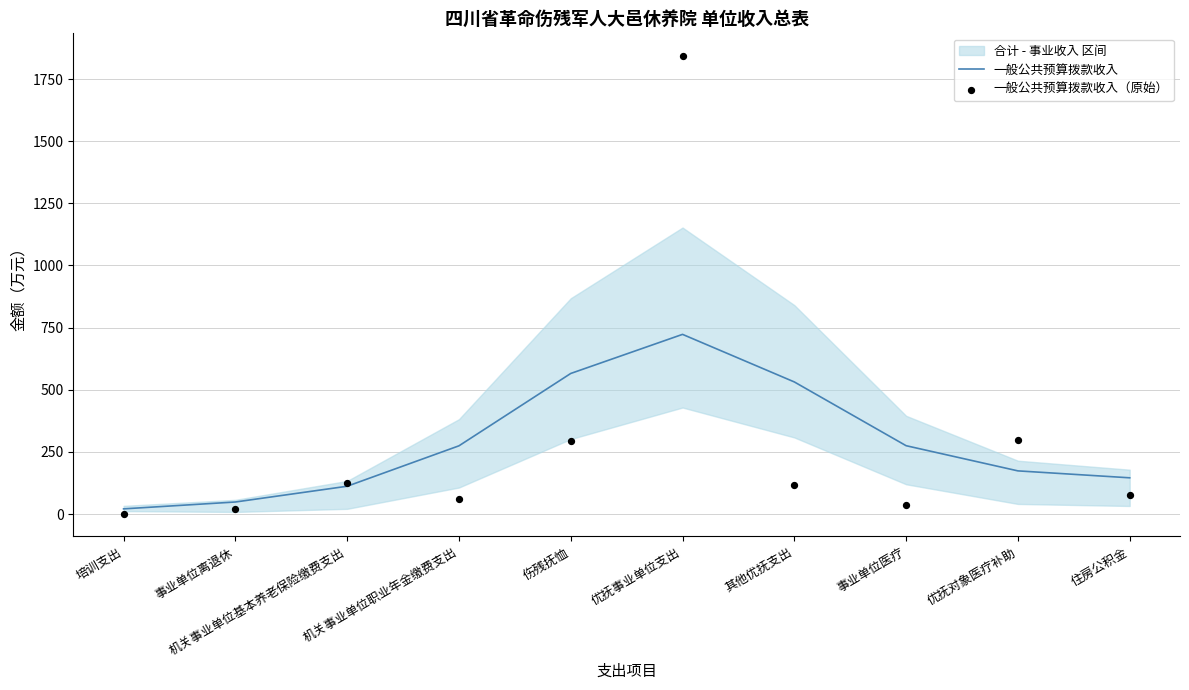

True or false: 一般公共预算拨款收入 has a value of 48.6 at 事业单位离退休.

True